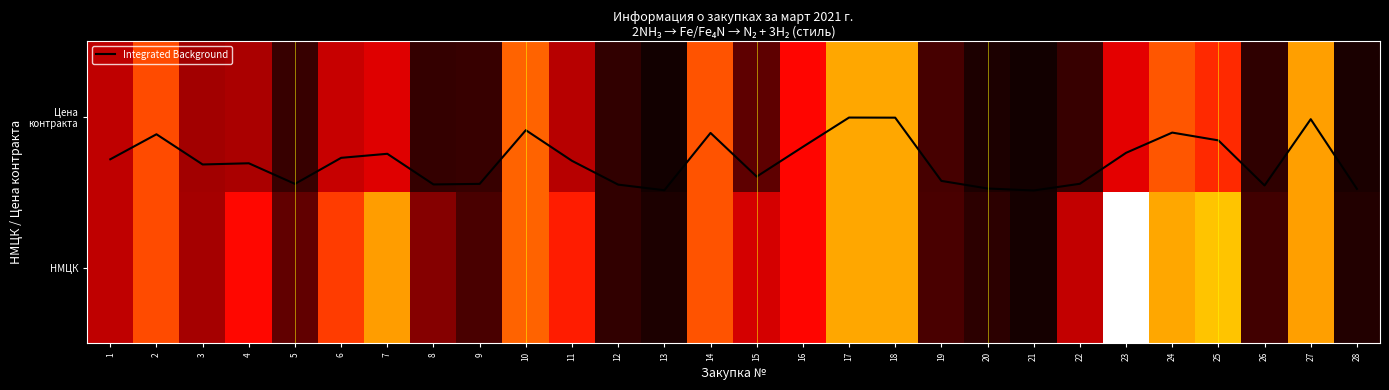

The value of Integrated Background at 26 is 0.7. True or false?

False